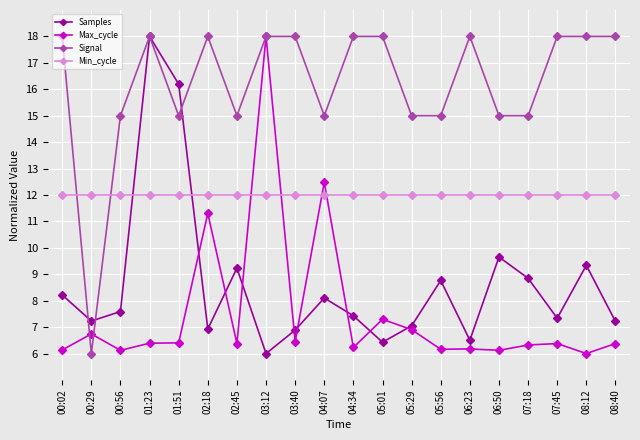

Where is the first local maximum for Samples?

01:23